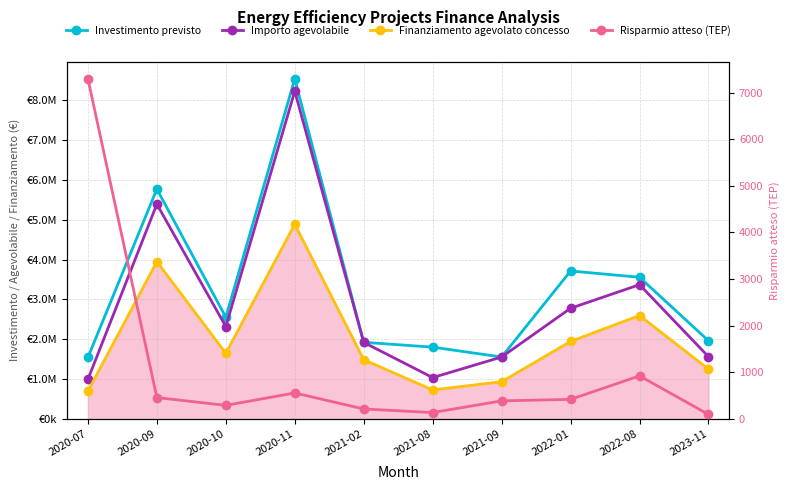

Which series has the widest spread of values?

Importo agevolabile